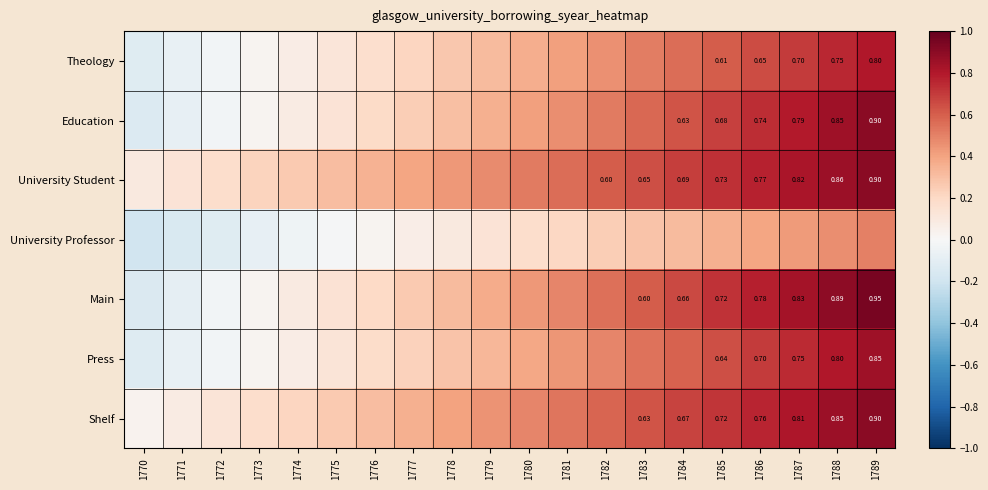

The Theology series shows -0.1 at 1771. True or false?

True